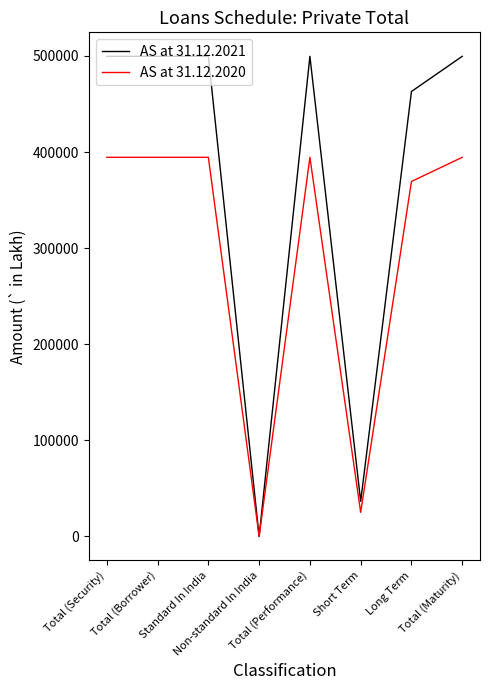

What is the greatest value displayed?

499554